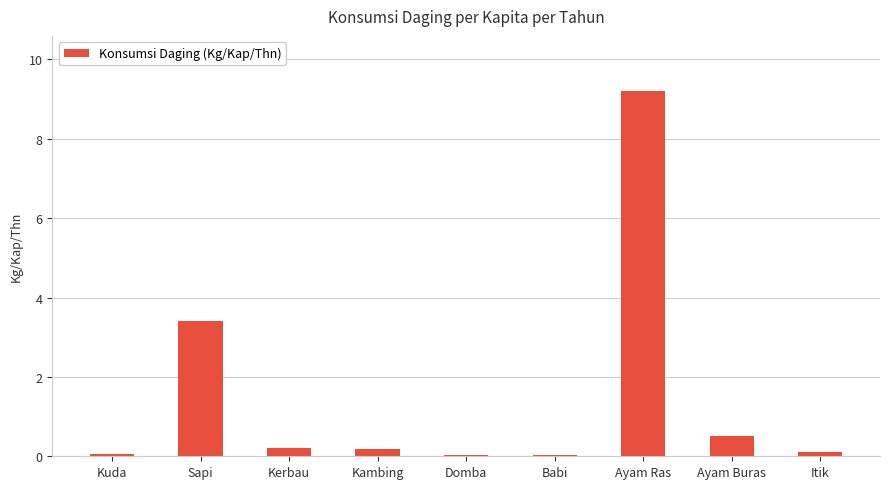

What is the sum of all values?

13.8